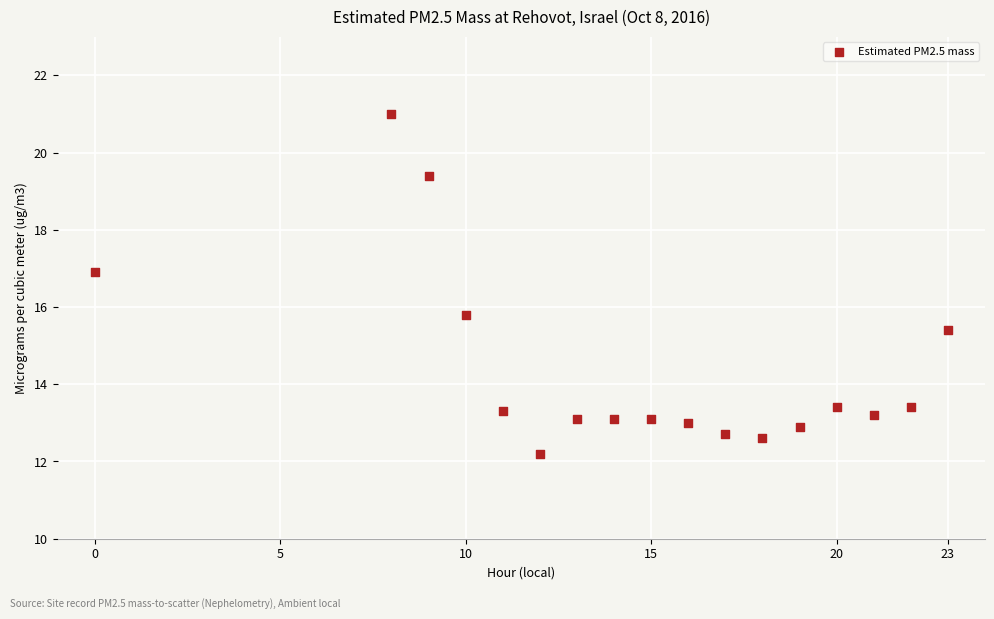

What is the range of Y values (max minus min)?

8.8